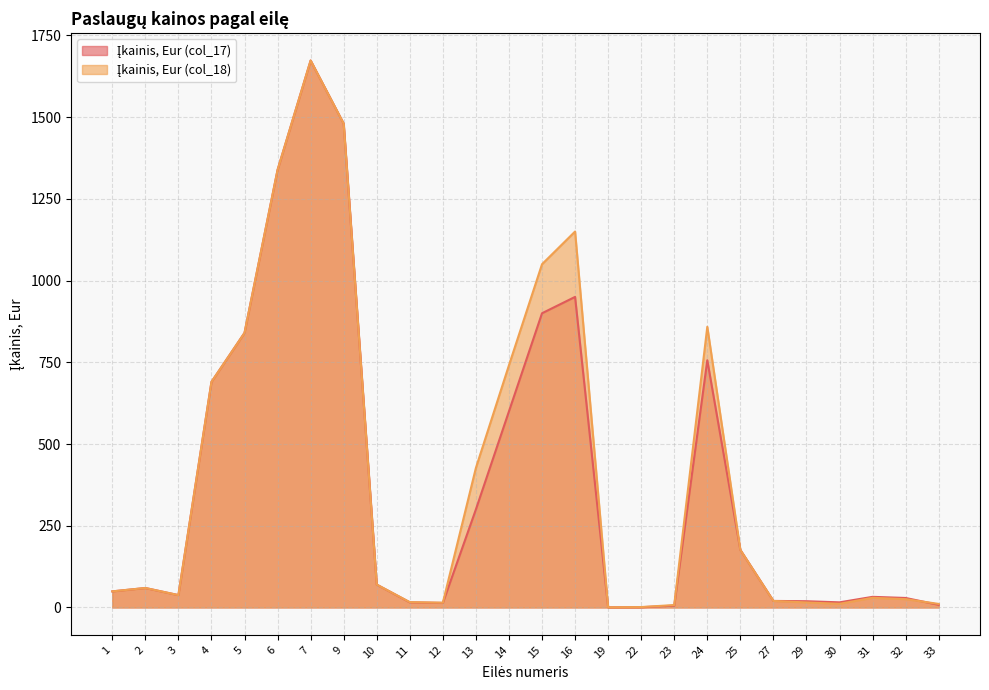

At which label is Įkainis, Eur (col_17) closest to 836?

5